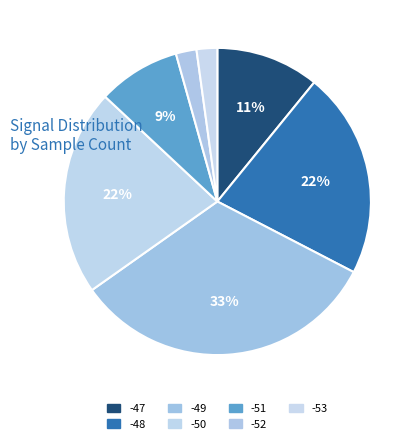

Between -52 and -51, which is larger?

-51